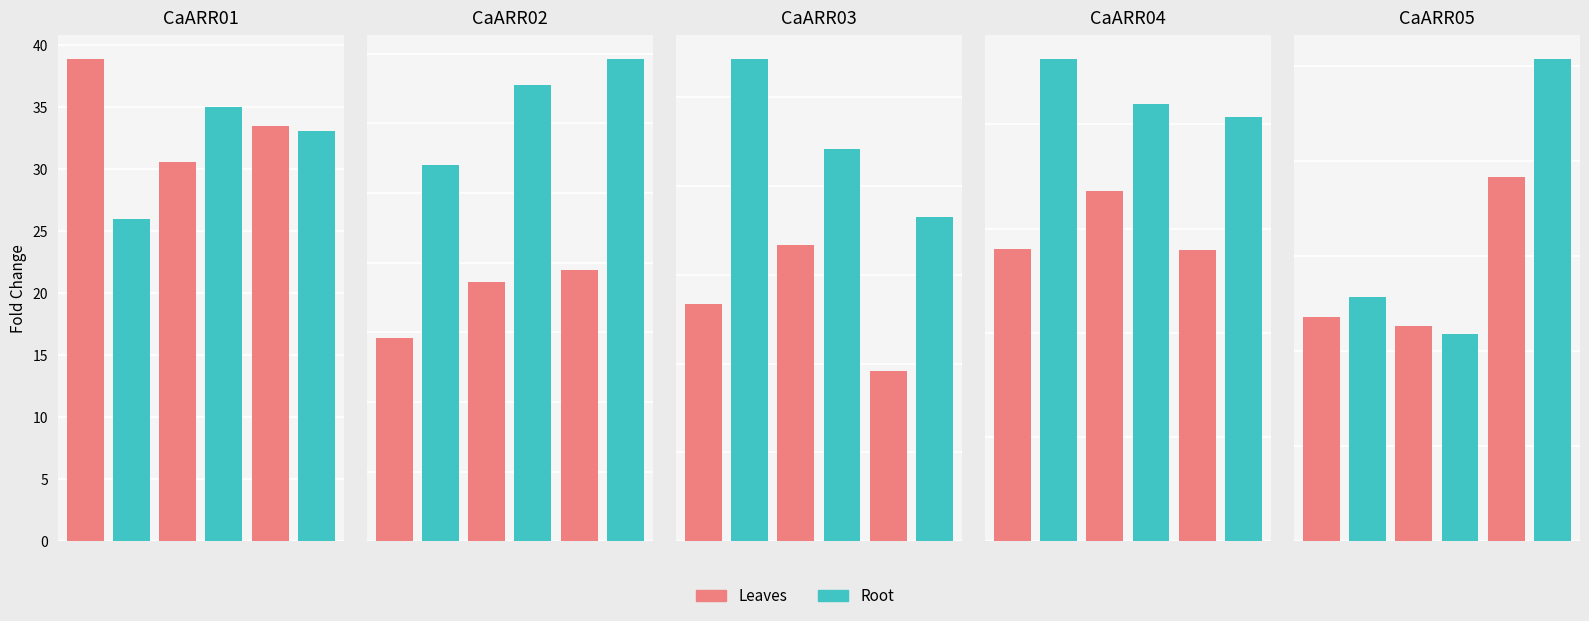

What is the difference between the maximum and minimum values in the Root series?

14.5